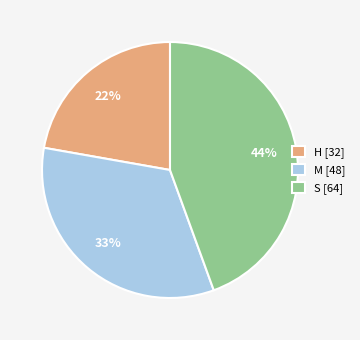

Do H [32] and S [64] together represent more than half of the pie?

Yes